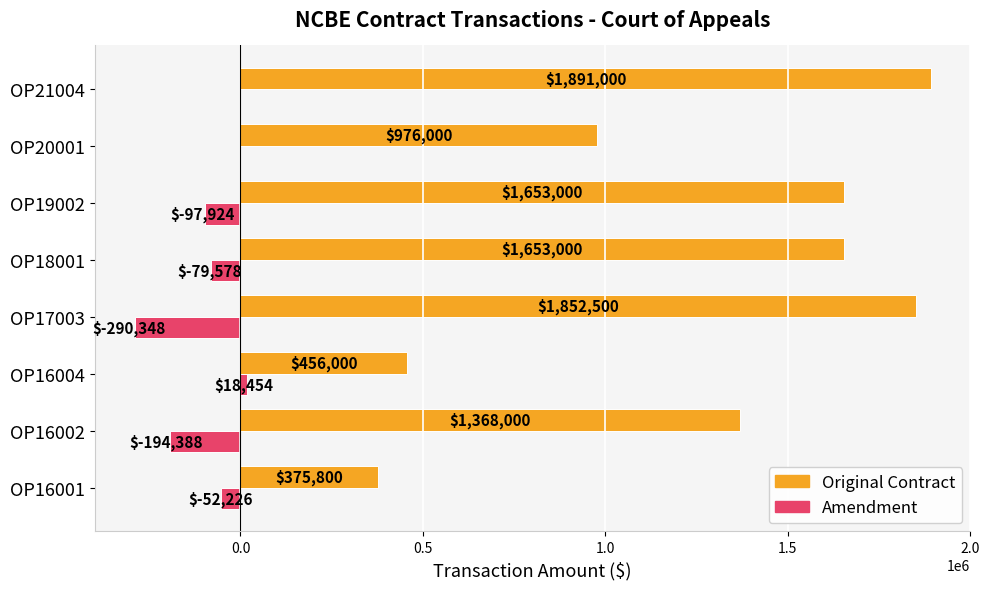

Which label corresponds to the largest value in the chart?

OP21004